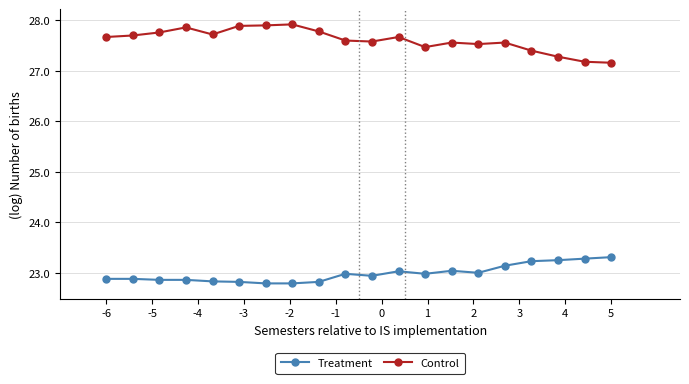

Which series has the largest total across all categories?

Control